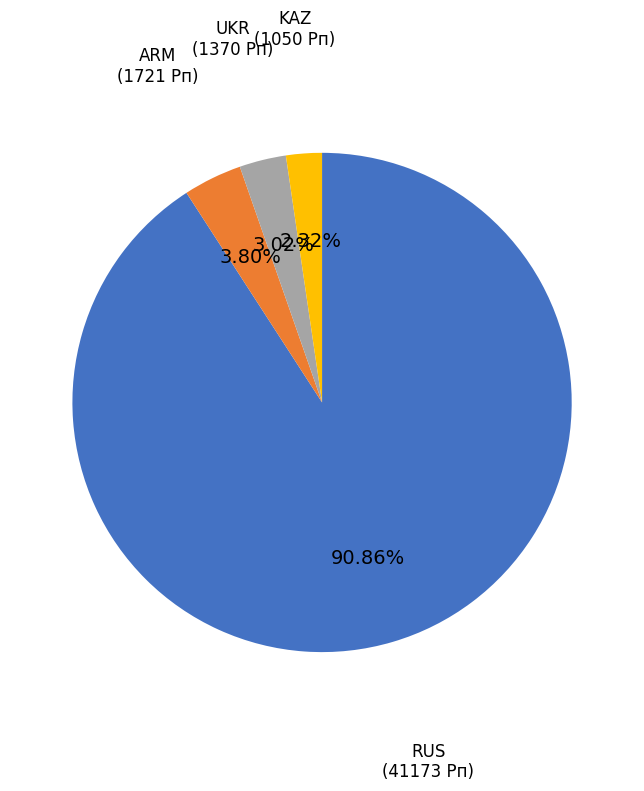

Is there a majority slice in this chart?

Yes